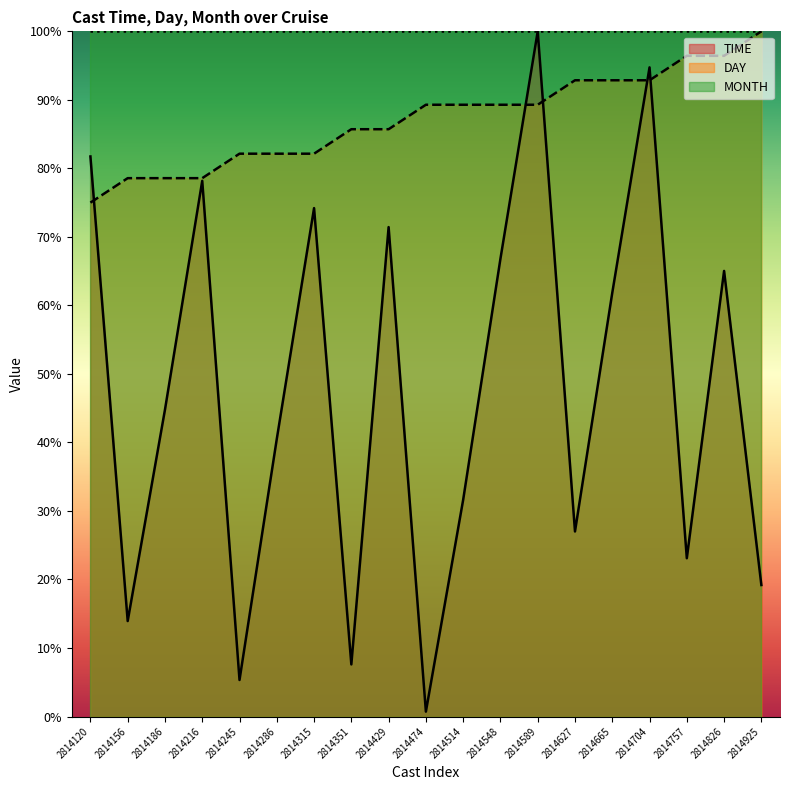

At which label does TIME reach its peak?

2814589